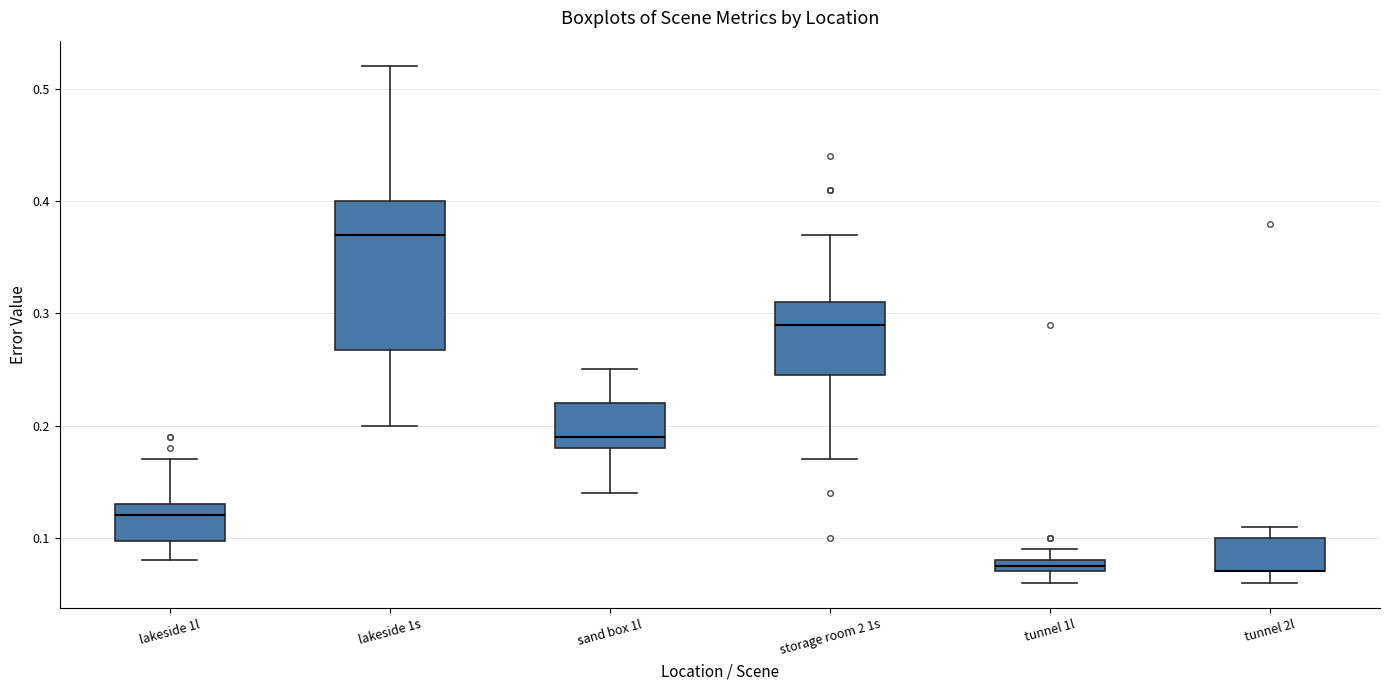

Comparing the boxes themselves (not the whiskers), which one is the tallest?

lakeside 1s